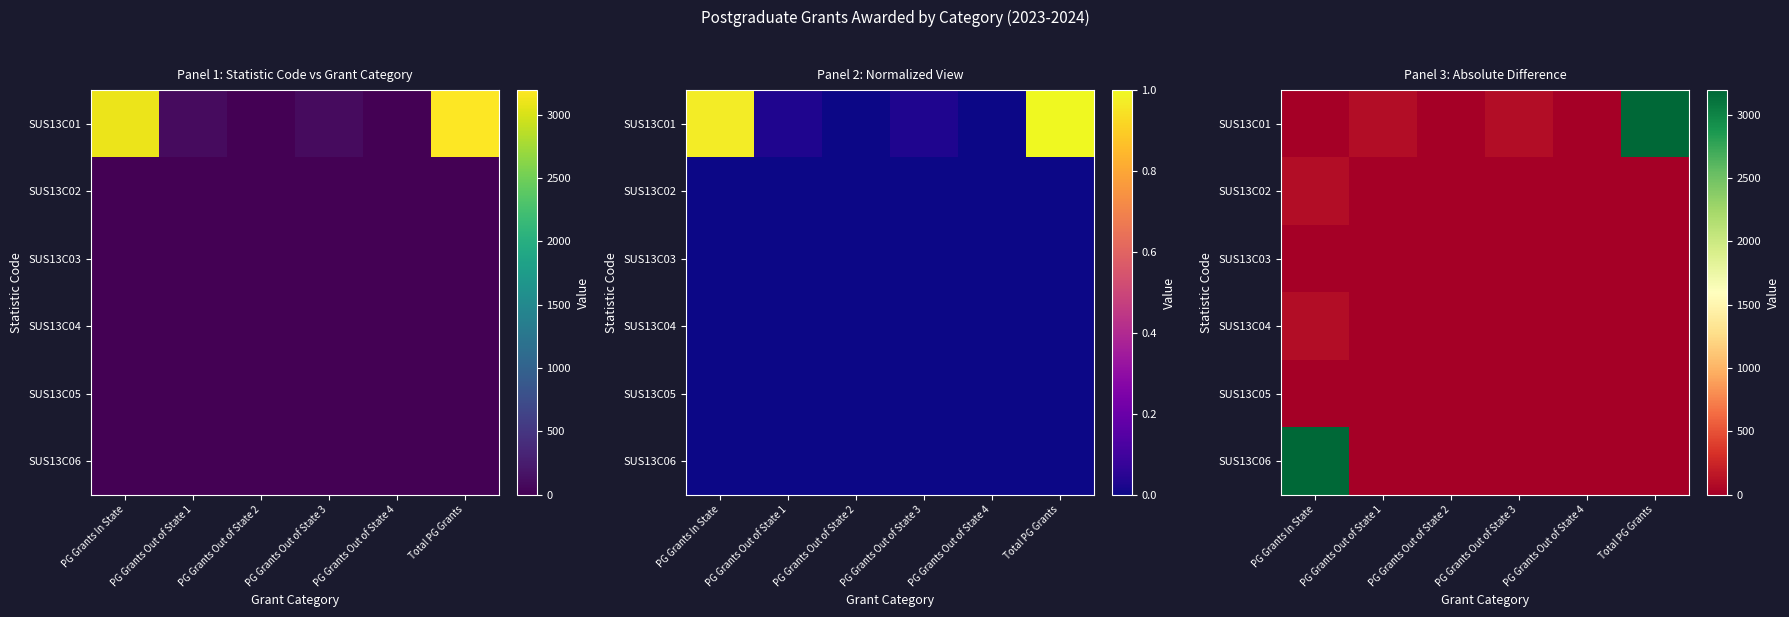

Rank the categories by SUS13C06 value from lowest to highest.

PG Grants Out of State 1, PG Grants Out of State 2, PG Grants Out of State 3, PG Grants Out of State 4, Total PG Grants, PG Grants In State